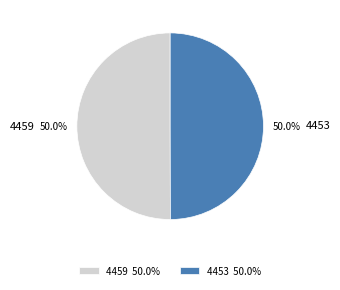

The 4453 slice represents 50% of the pie. True or false?

True